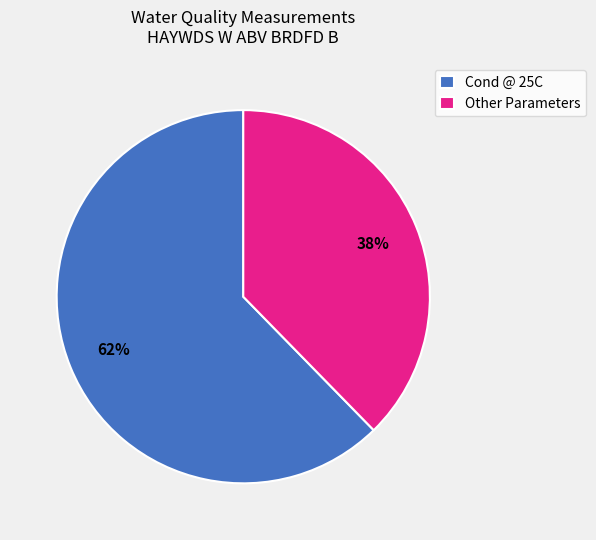

What is the majority slice?

Cond @ 25C